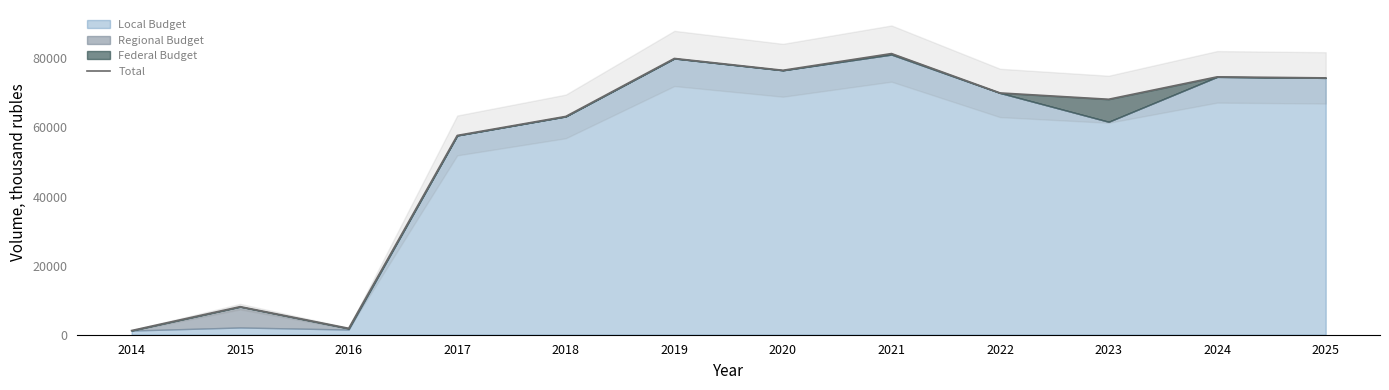

True or false: the data shows 14200.0 at 2015.

False